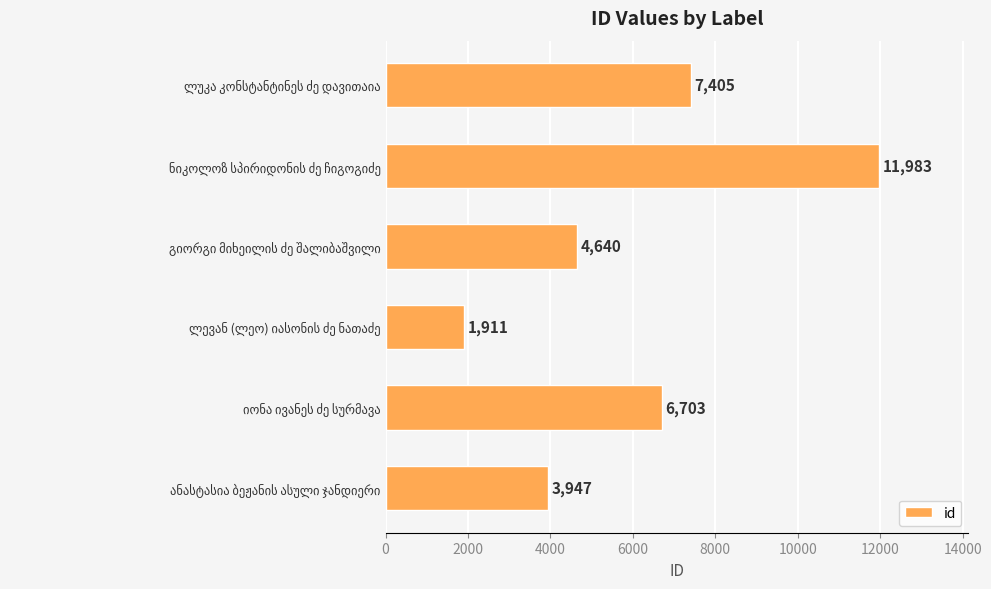

What is the difference between the maximum and minimum values?

10072